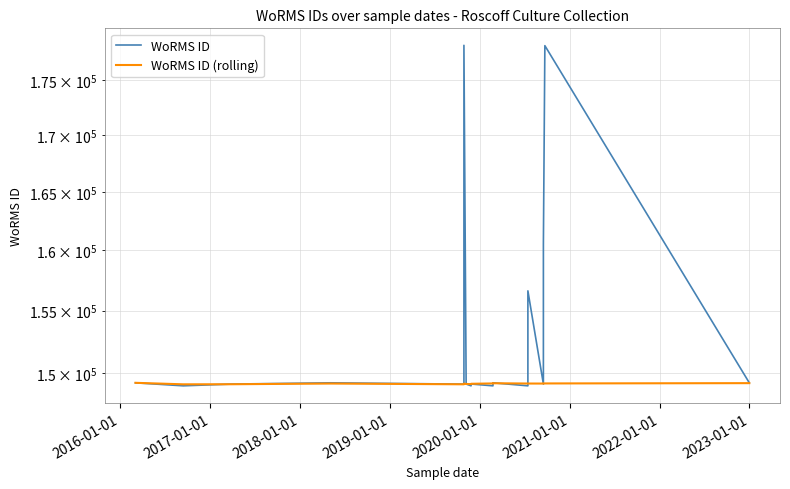

What is the difference between the maximum and minimum values in the WoRMS ID (rolling) series?

118